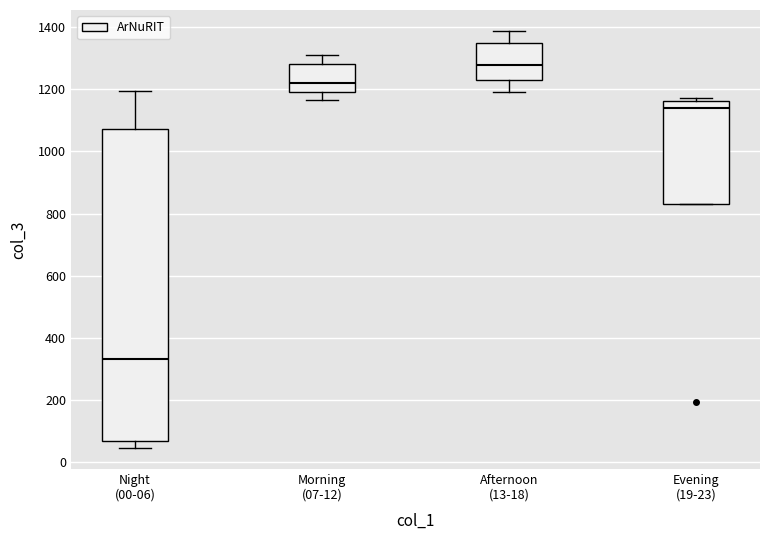

Reading left to right, transcribe this box plot: for each box, give where its median line is, the range the box spans, and where its two whiskers end, as read against the y-axis. The values are not printed on the chart, so give them approximately, as read against the axis.

Night (00-06): median 340, box 60 to 1080, whiskers 40 to 1200
Morning (07-12): median 1220, box 1200 to 1280, whiskers 1160 to 1320
Afternoon (13-18): median 1280, box 1220 to 1340, whiskers 1200 to 1380
Evening (19-23): median 1140, box 840 to 1160, whiskers 840 to 1180